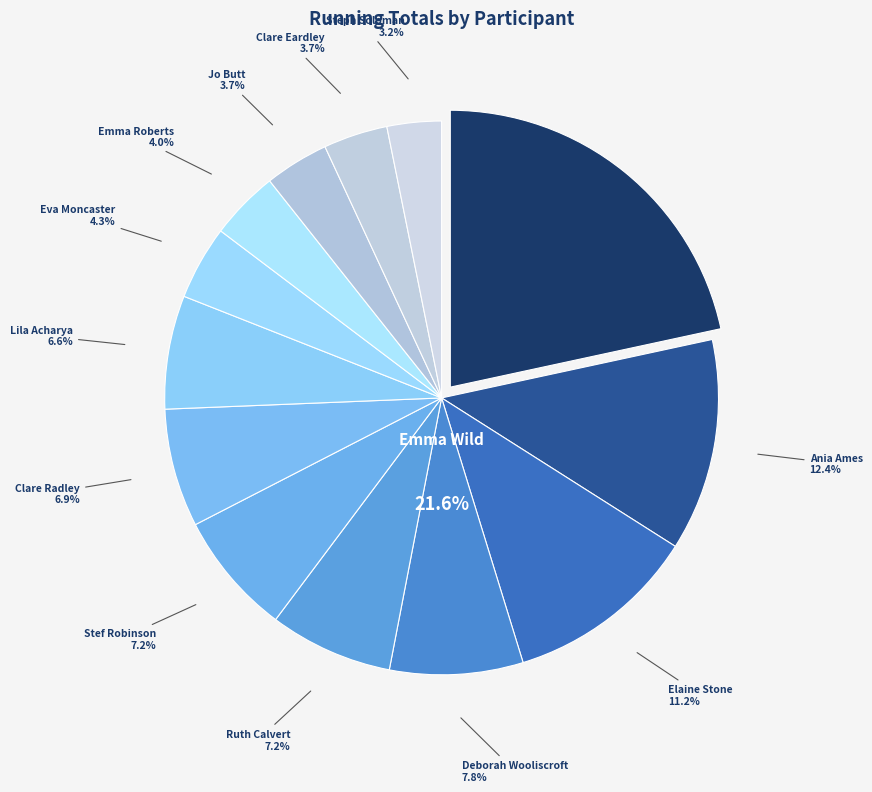

How much of the chart is everything except Clare Eardley?

96.3%